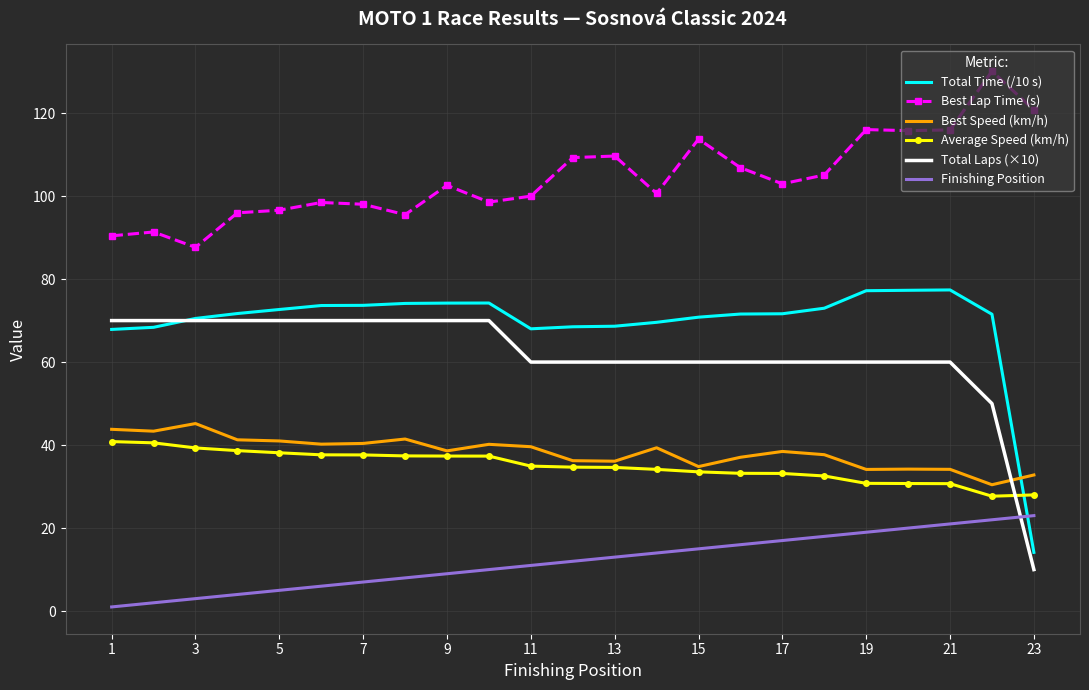

Which series has the largest range (max minus min)?

Total Time (/10 s)